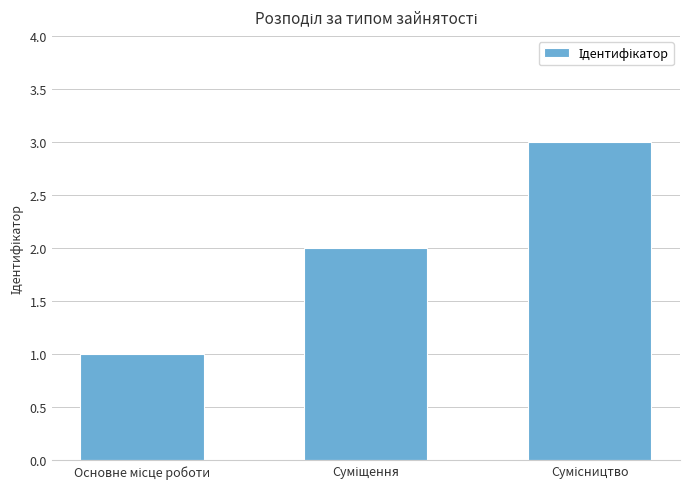

How many data points are less than 2?

1